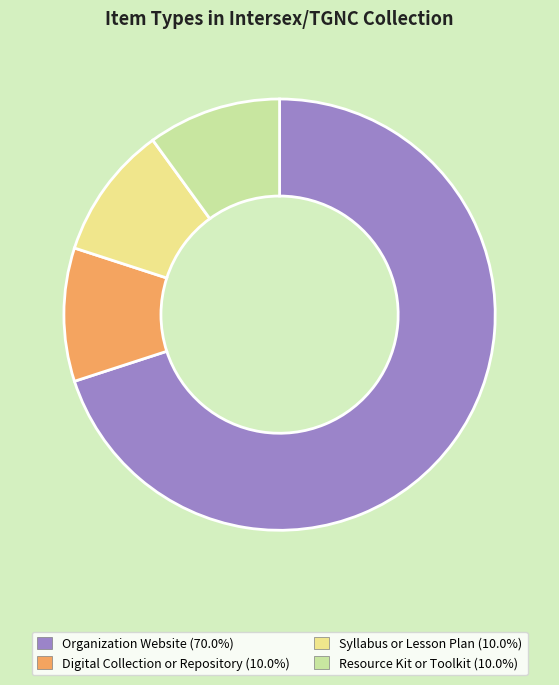

What is the majority slice?

Organization Website